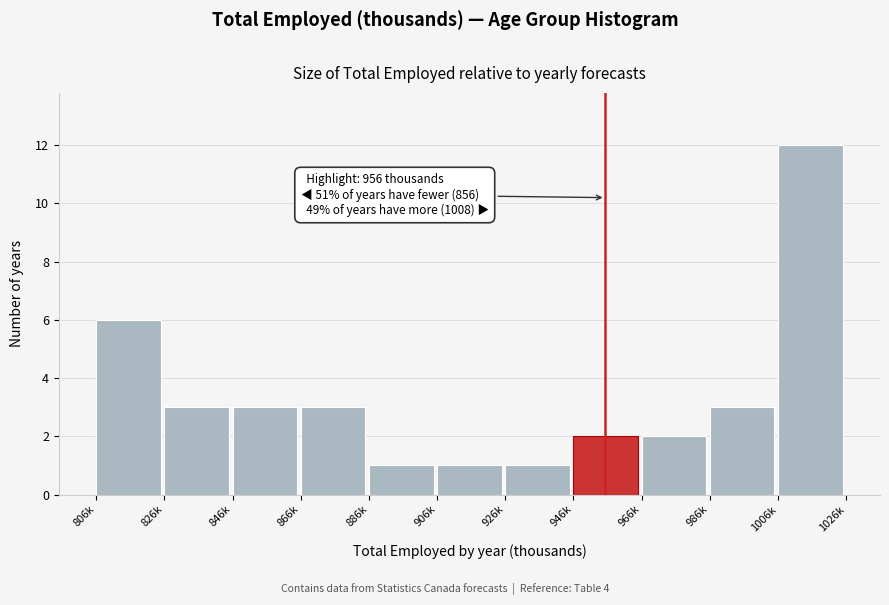

Reading right to left, list all the values displayed in this chart.

1006k=12	986k=3	966k=2	946k=2	926k=1	906k=1	886k=1	866k=3	846k=3	826k=3	806k=6